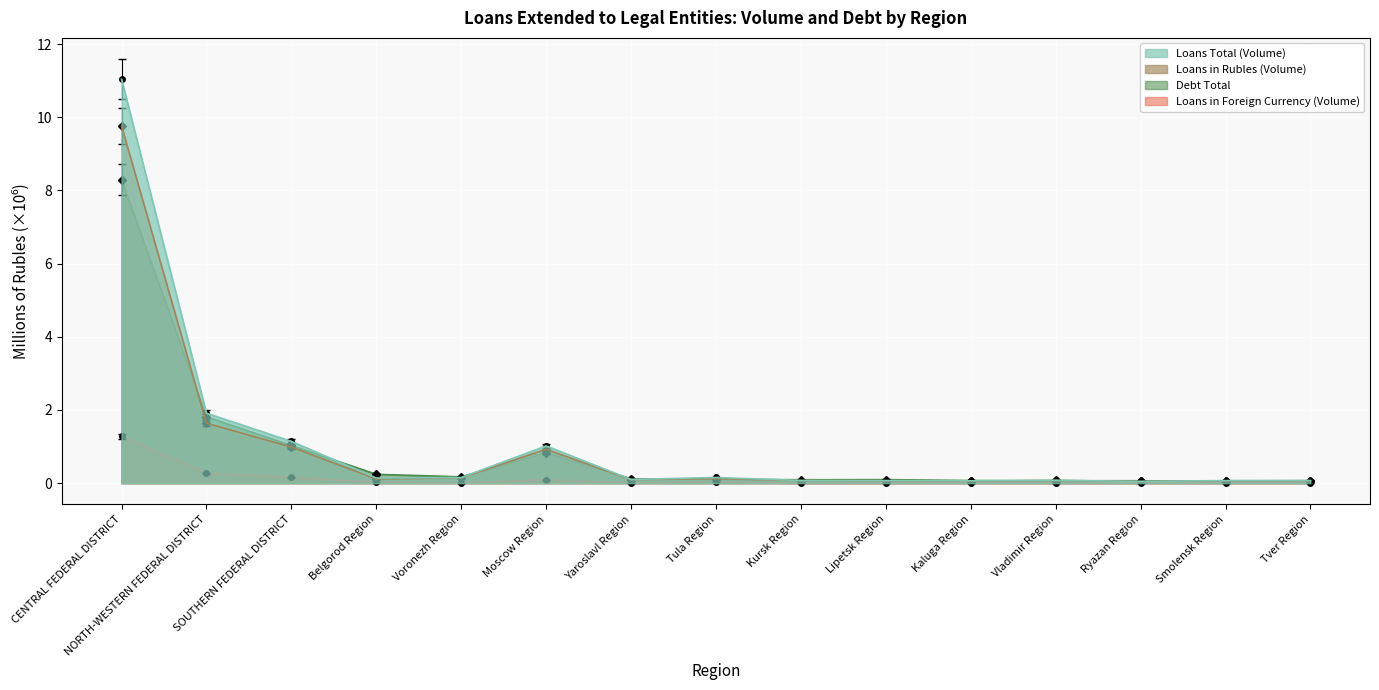

What is the average value of the Debt Total series?

0.9